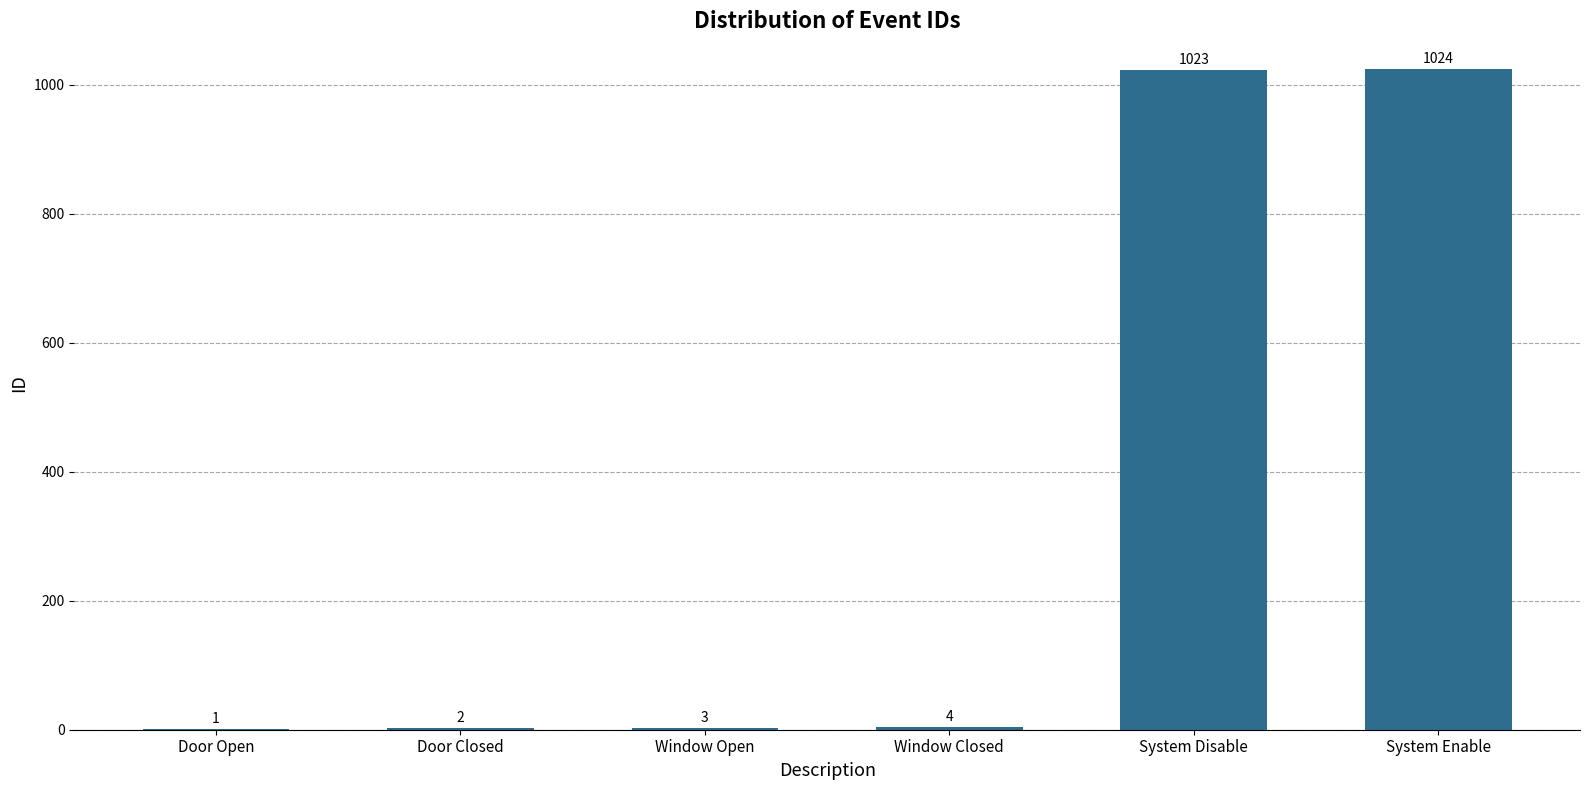

Reading right to left, extract all data points from this chart.

1024	1023	4	3	2	1